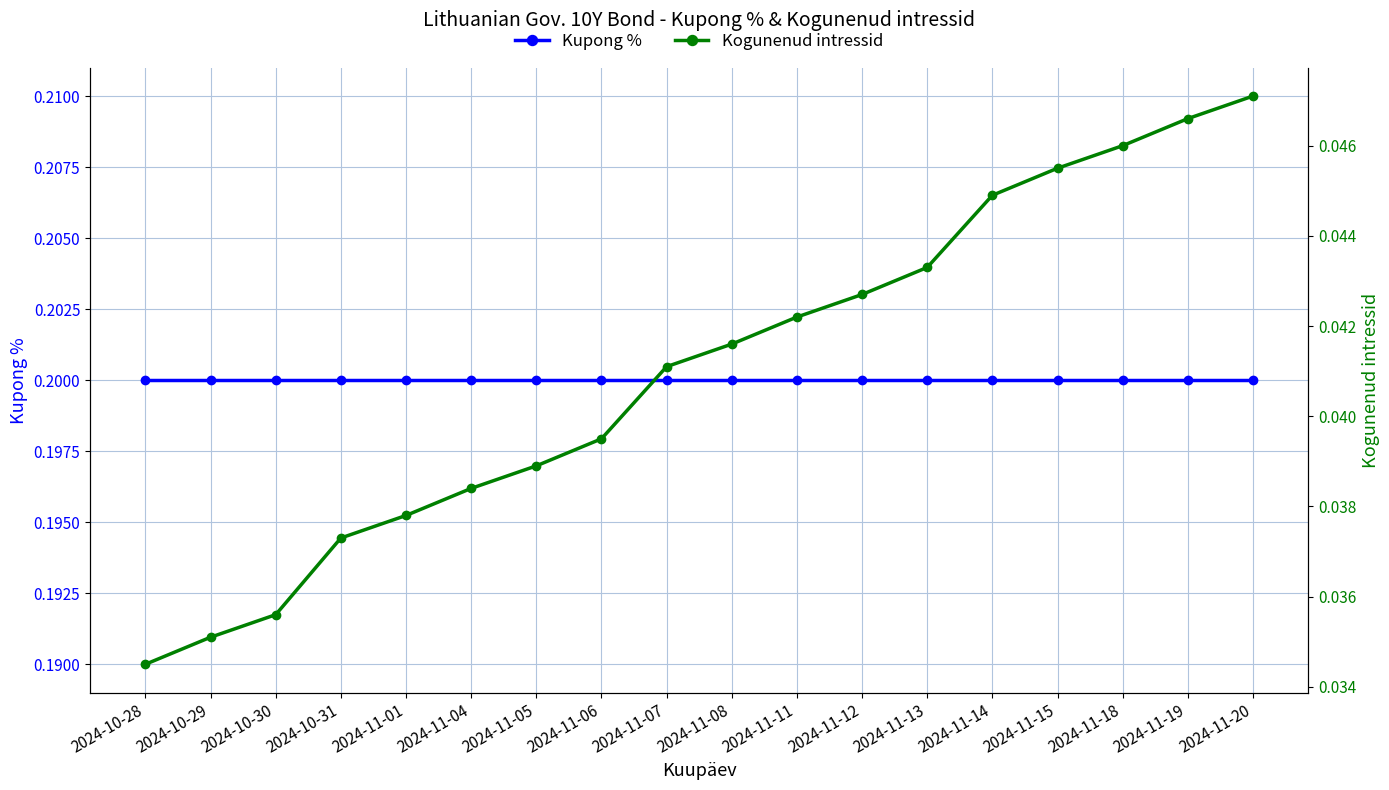

How many categories are shown in the chart?

18